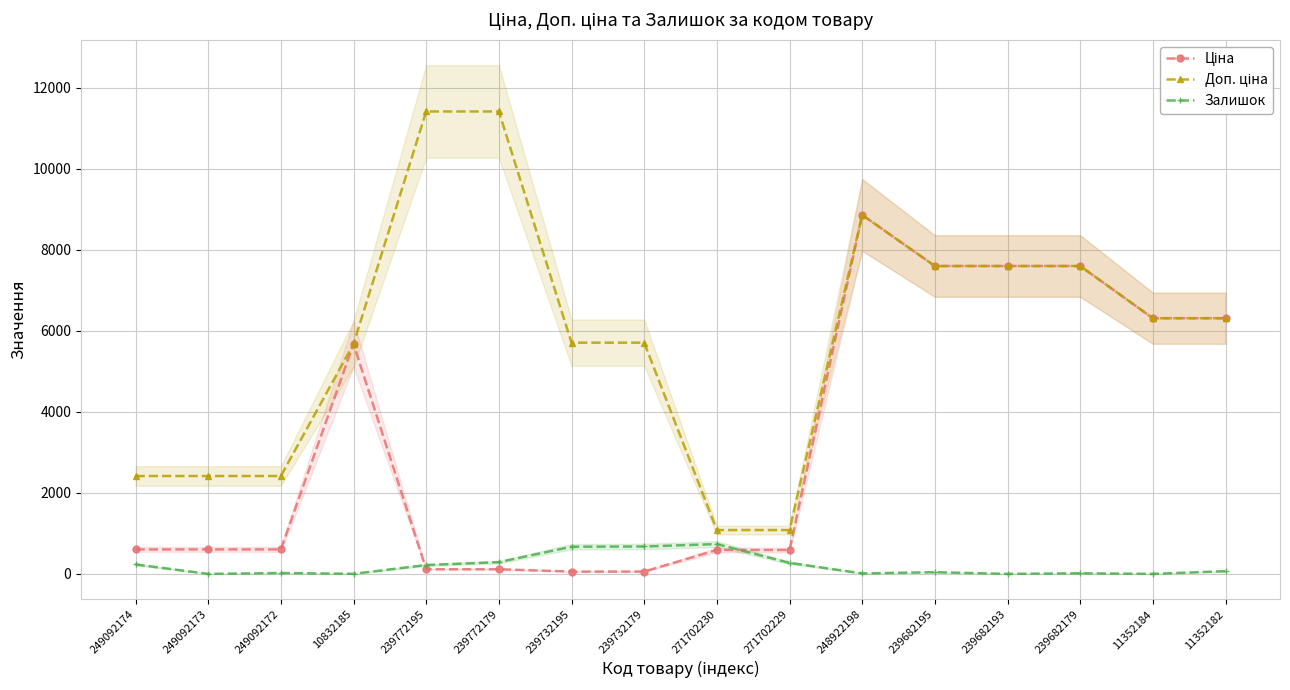

Which series has the widest spread of values?

Доп. ціна